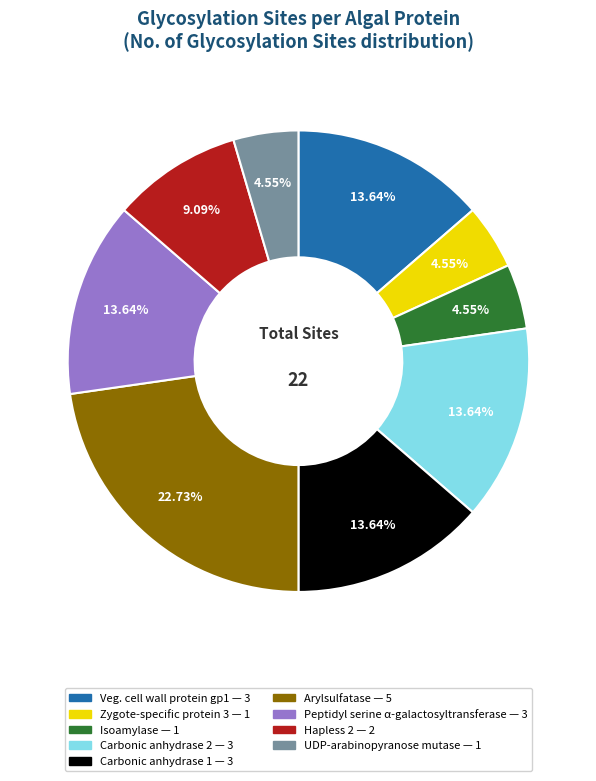

To the nearest percent, what is the average slice percentage?

11%